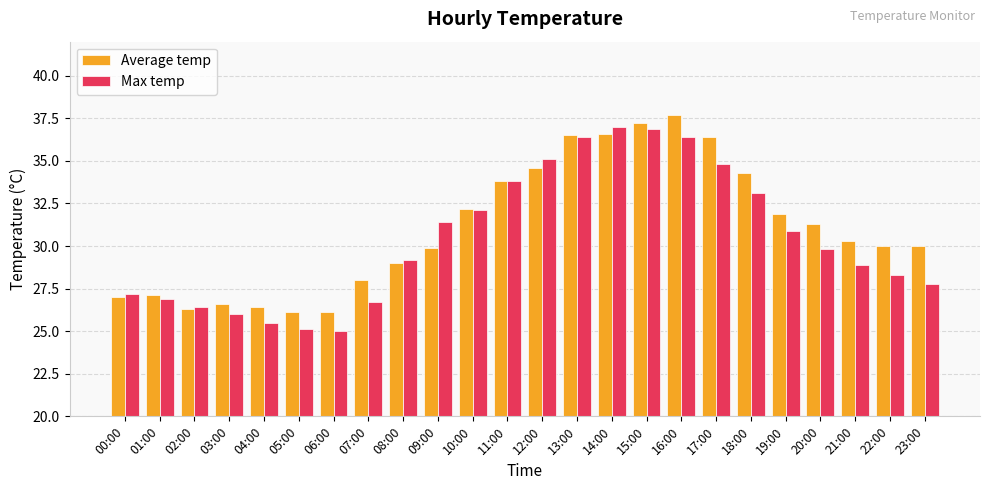

Is the value of Average temp at 18:00 greater than the value of Max temp at 07:00?

Yes